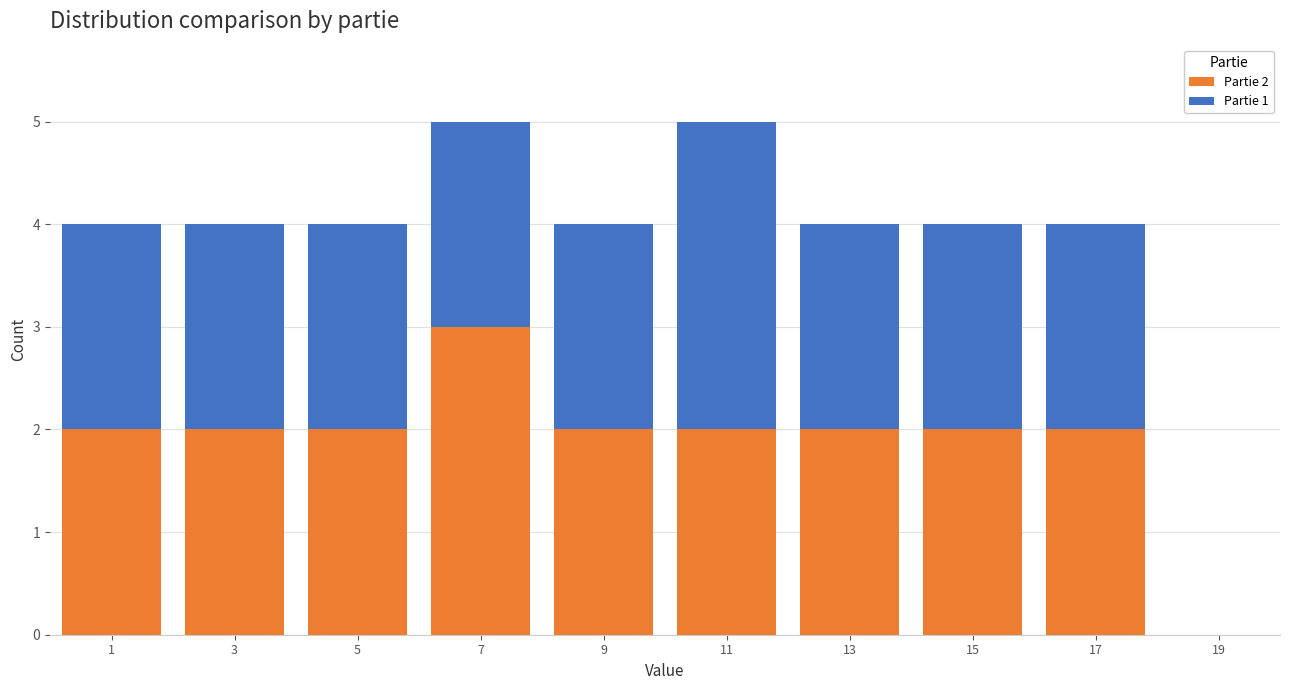

Reading right to left, list the values for the Partie 2 series.

19=0	17=2	15=2	13=2	11=2	9=2	7=3	5=2	3=2	1=2